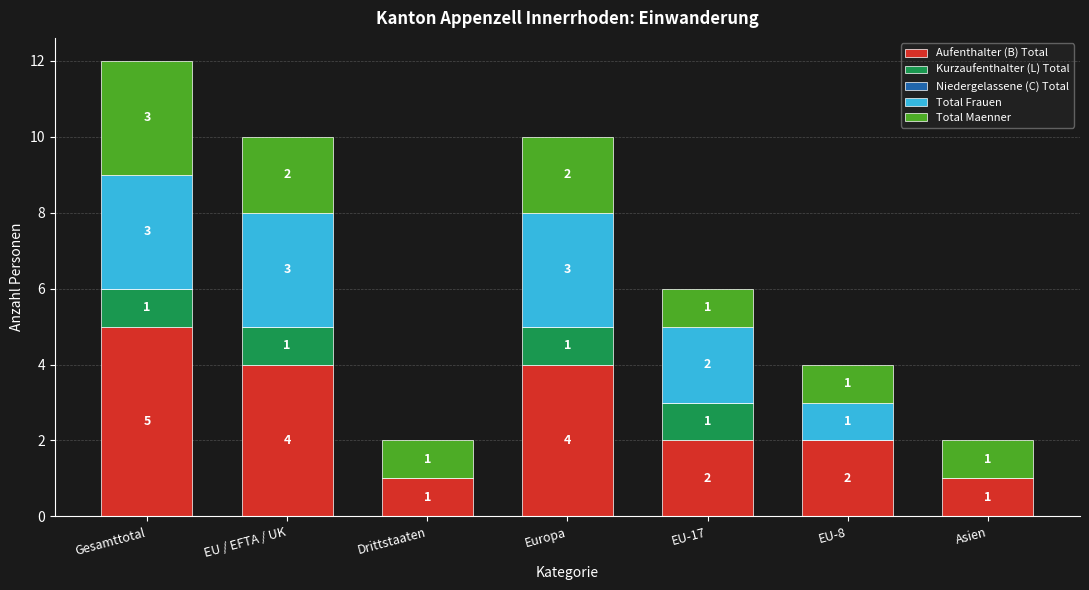

The value of Aufenthalter (B) Total at EU-8 is 2. True or false?

True